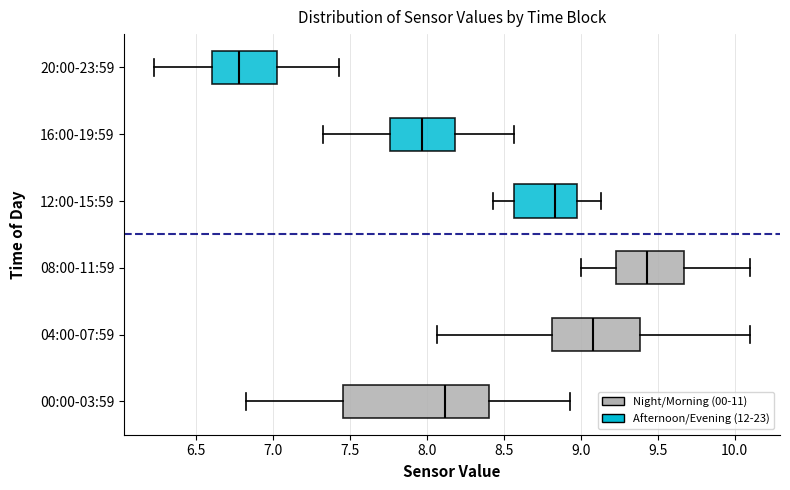

Where does the left whisker of the box for 08:00-11:59 end on the x-axis? The values are not printed on the chart, so give them approximately, as read against the axis.

9.00